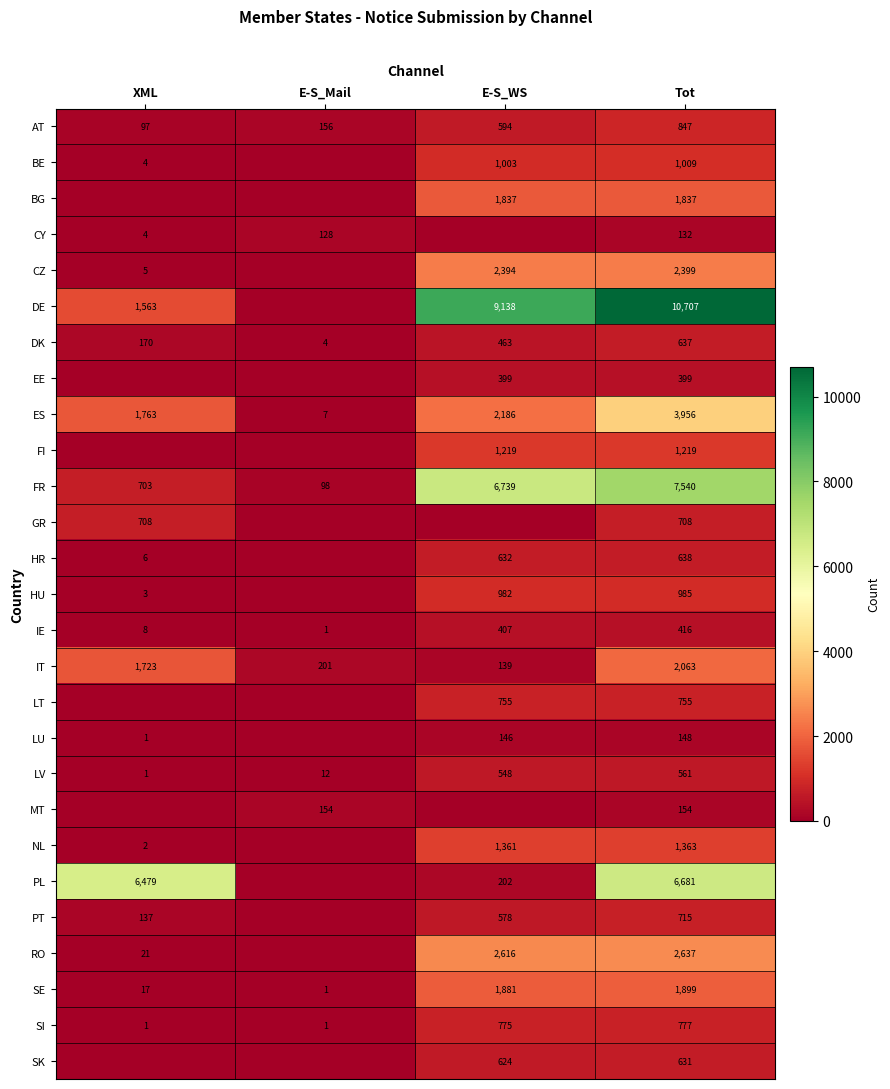

List the labels in order of LV value, smallest first.

XML, E-S_Mail, E-S_WS, Tot